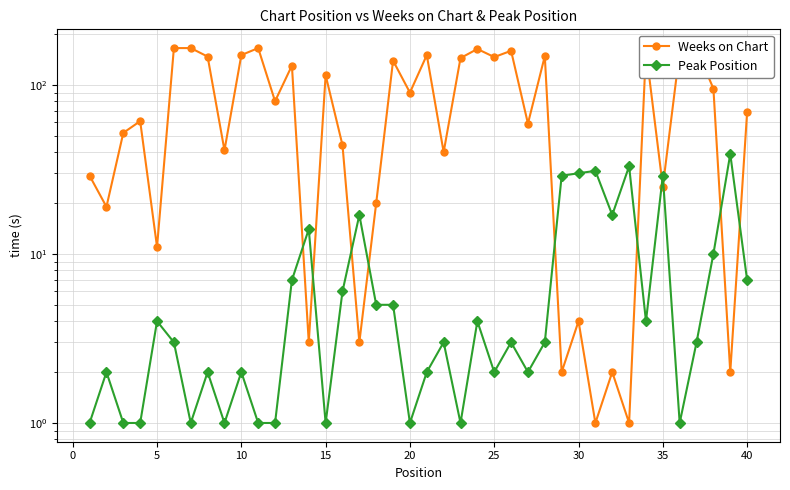

True or false: Peak Position has more than 2 interior local peaks.

True